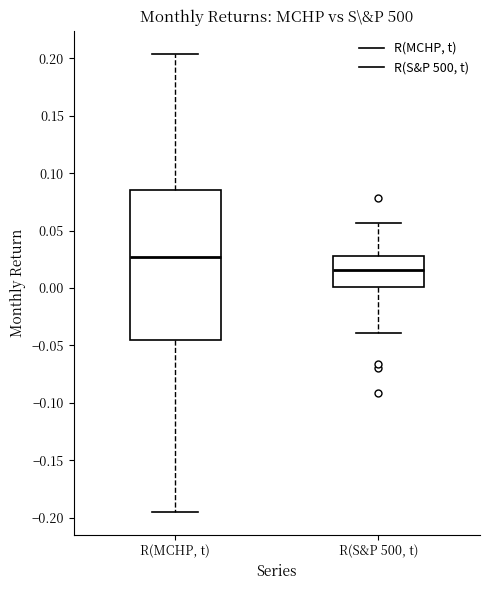

Where does the lower whisker of the box for R(S&P 500, t) end on the y-axis? The values are not printed on the chart, so give them approximately, as read against the axis.

-0.040